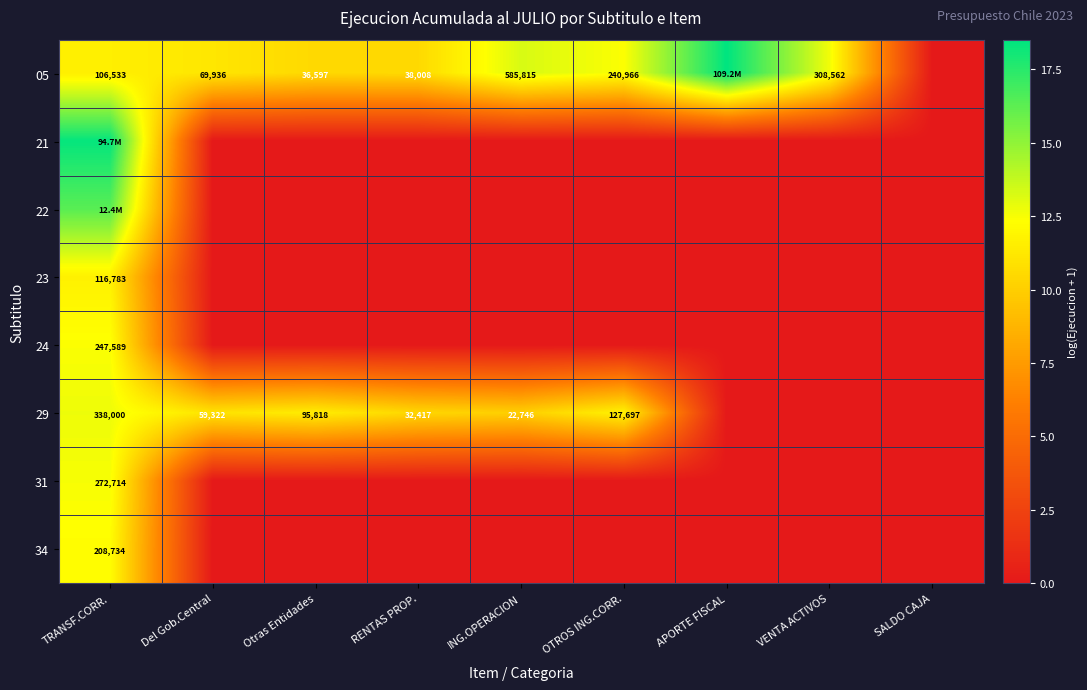

What is the difference between the maximum and minimum values in the 22 series?

16.3